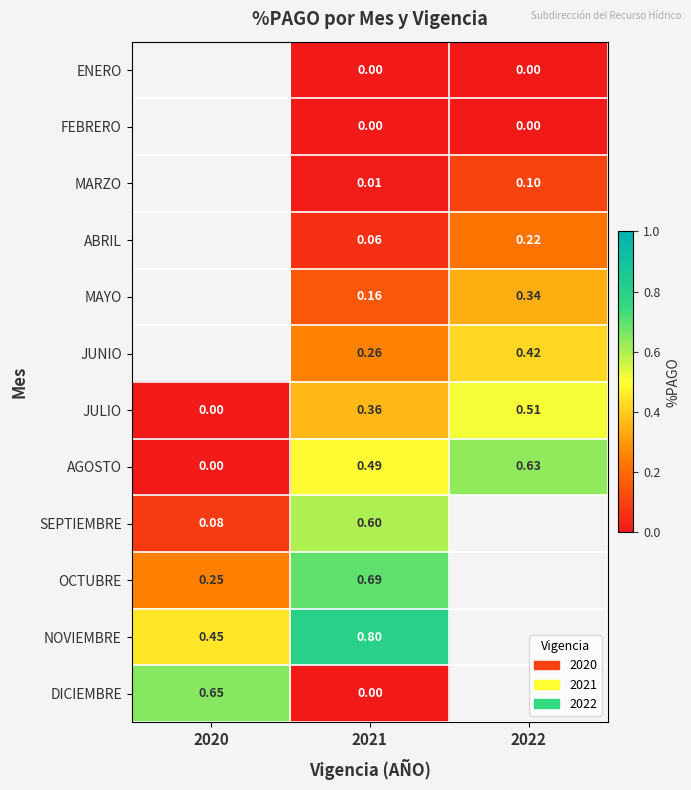

What is the difference between the maximum and minimum values in the SEPTIEMBRE series?

0.5